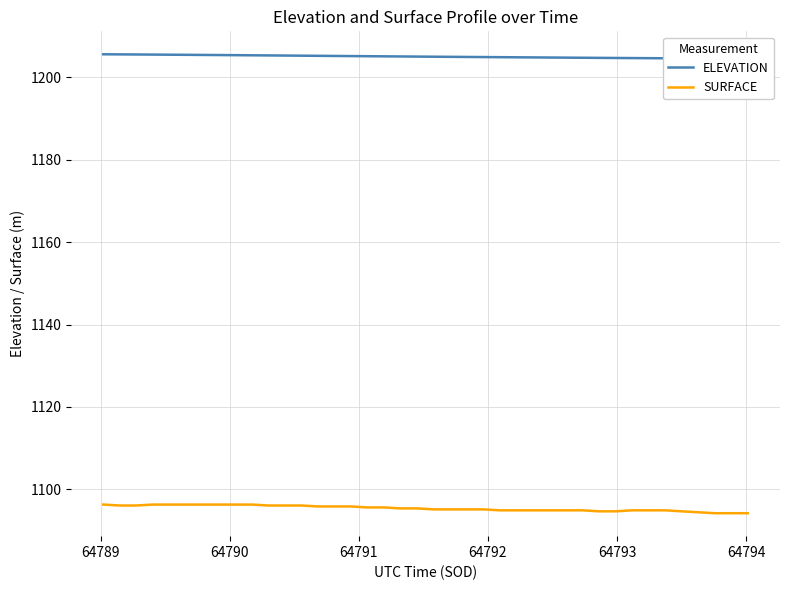

How many data points does each series have?

40